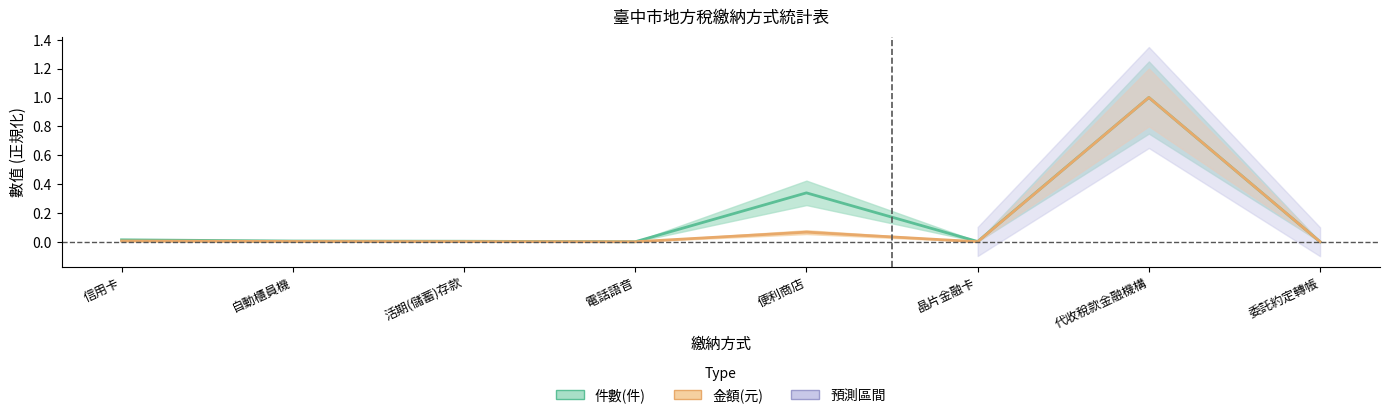

True or false: 件數(件) has more than 0 points higher than both neighbors.

True